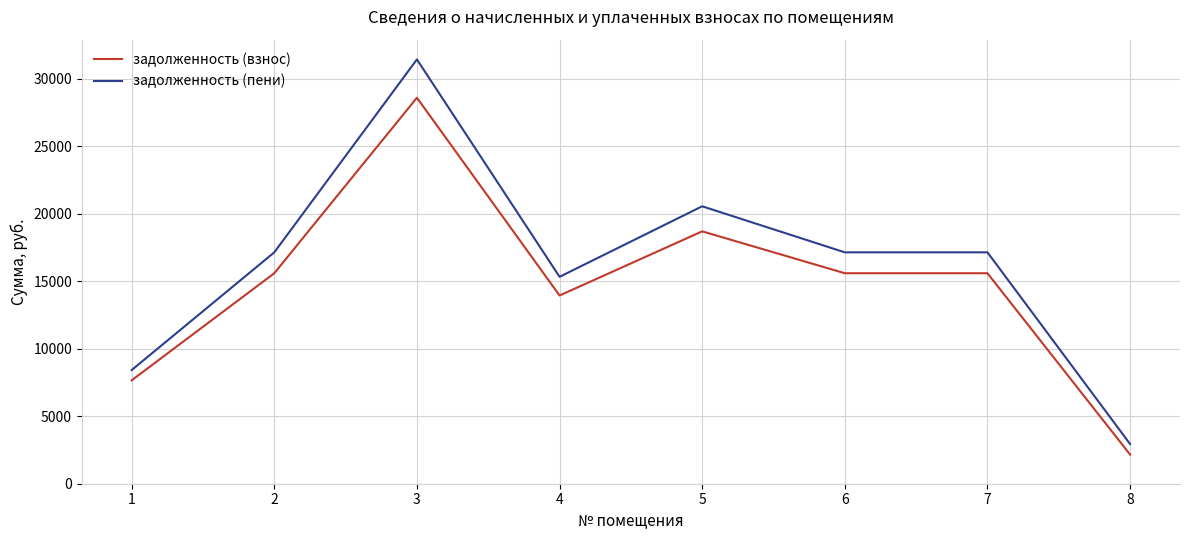

What is the difference between the second highest and second lowest values in the задолженность (пени) series?

12135.7